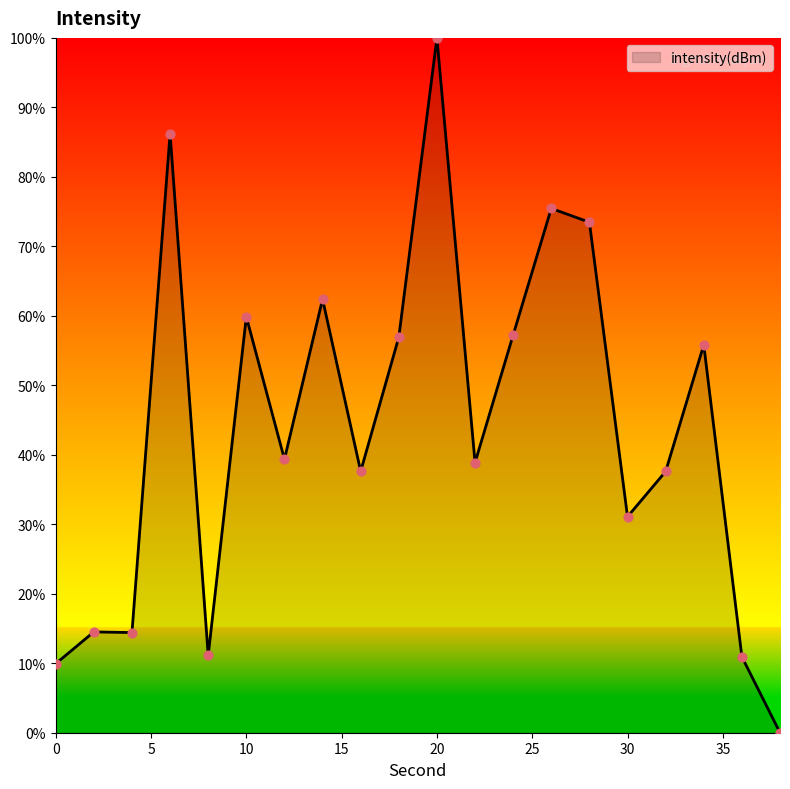

What is the maximum value shown in the chart?

100.0